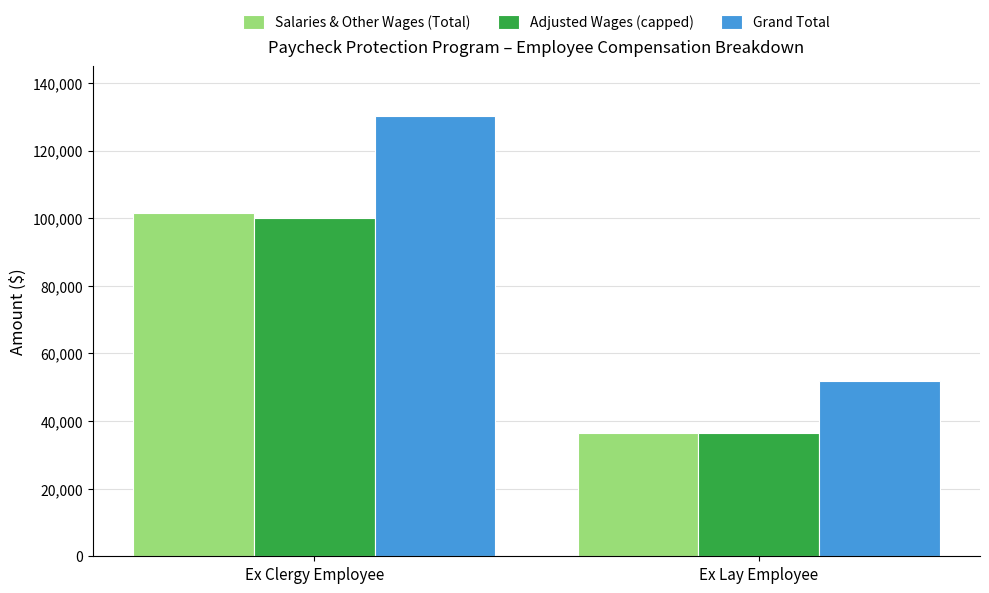

What is the average value of the Adjusted Wages (capped) series?

68250